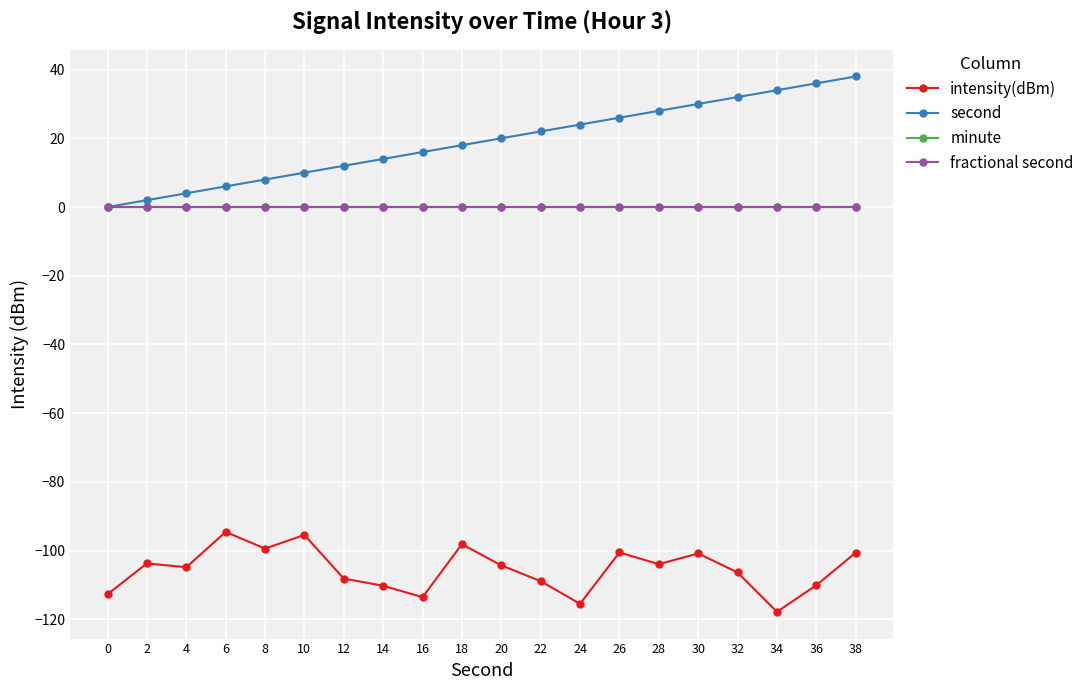

How many categories are shown in the chart?

20